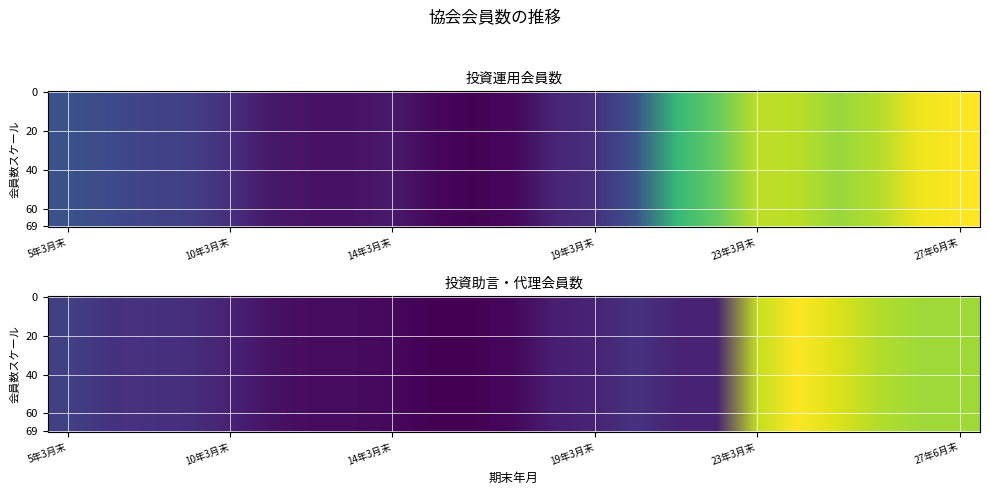

Is the value of 投資助言・代理会員数 at 9年3月末 greater than the value of 投資運用会員数 at 12年3月末?

Yes